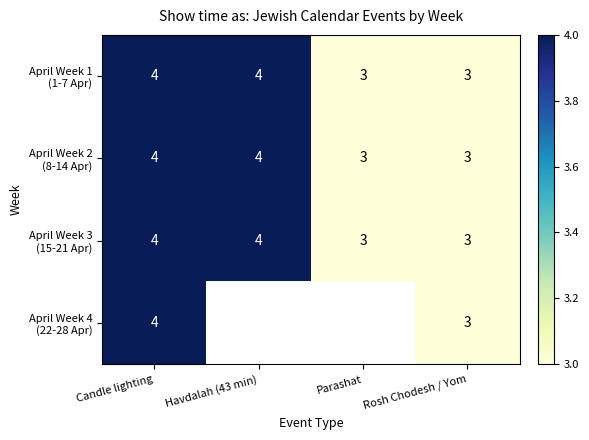

What is the total value across all series at Candle lighting?

16